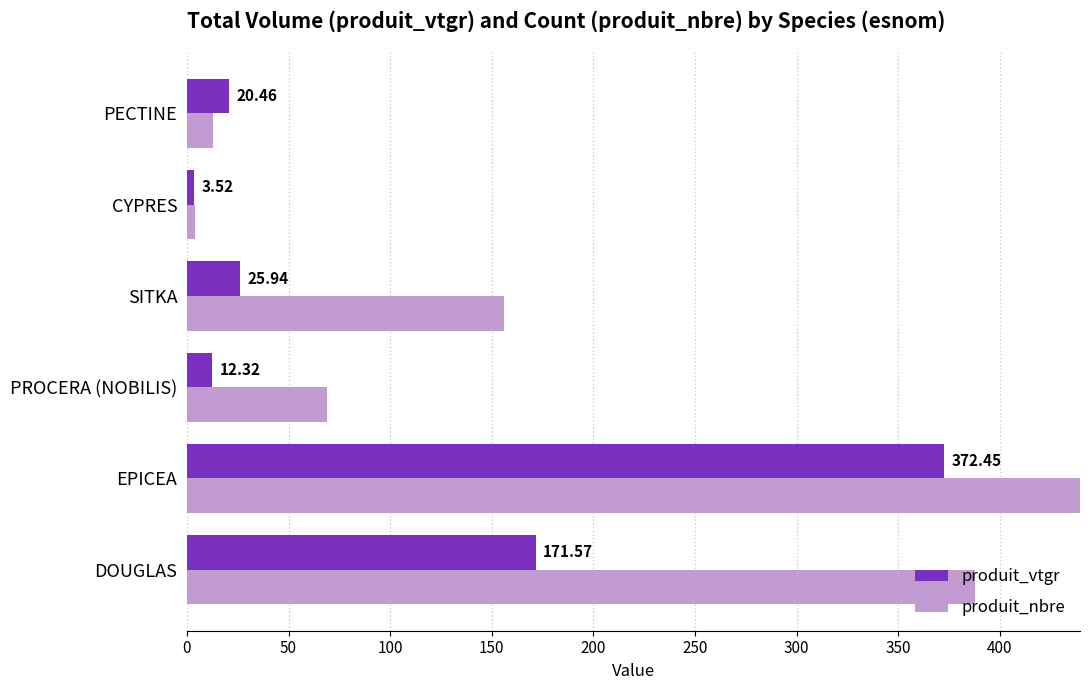

Count the number of data series in this chart.

2